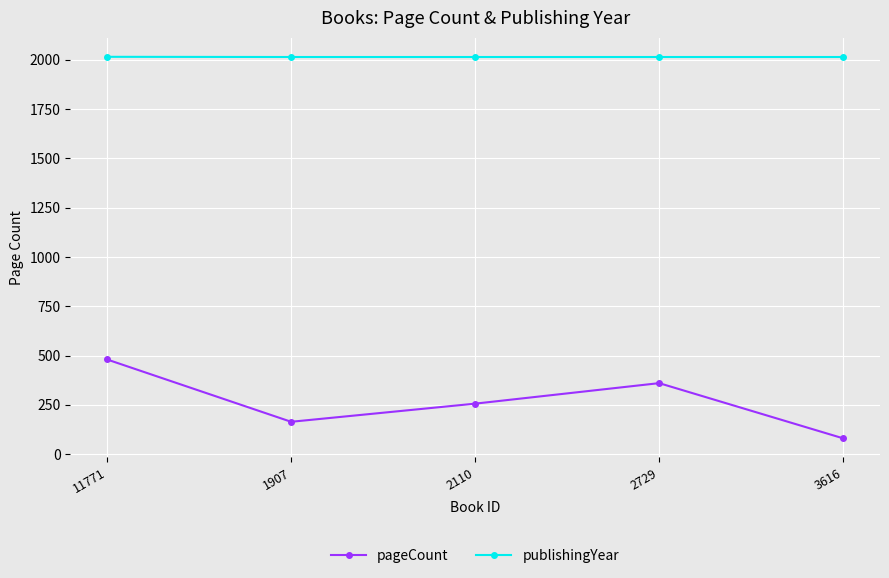

Which series has the largest total across all categories?

publishingYear